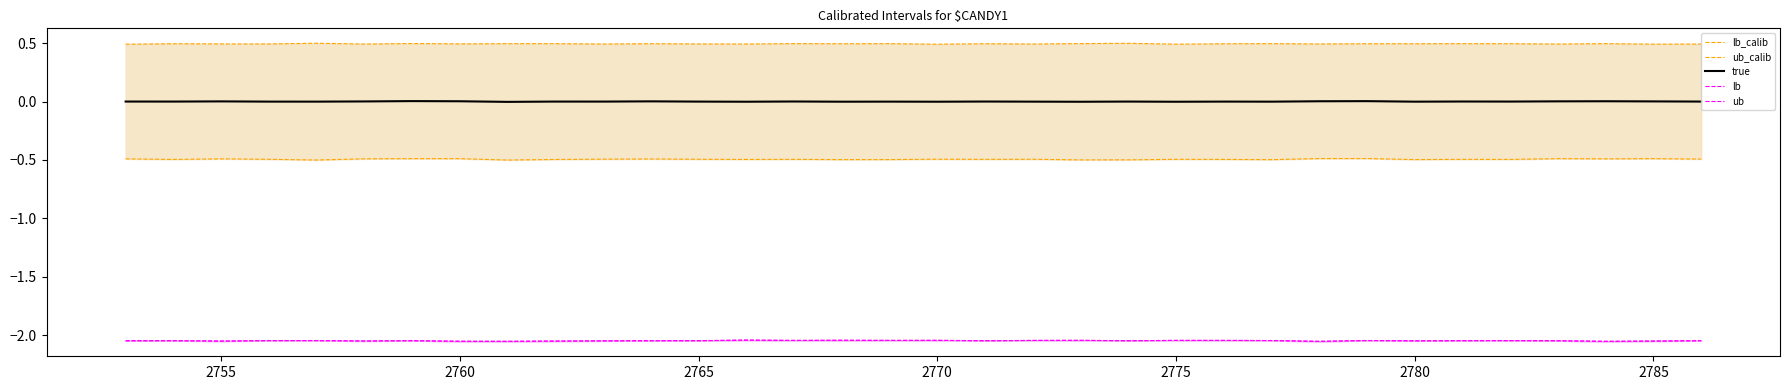

What is the highest value of the lb series?

-2.0